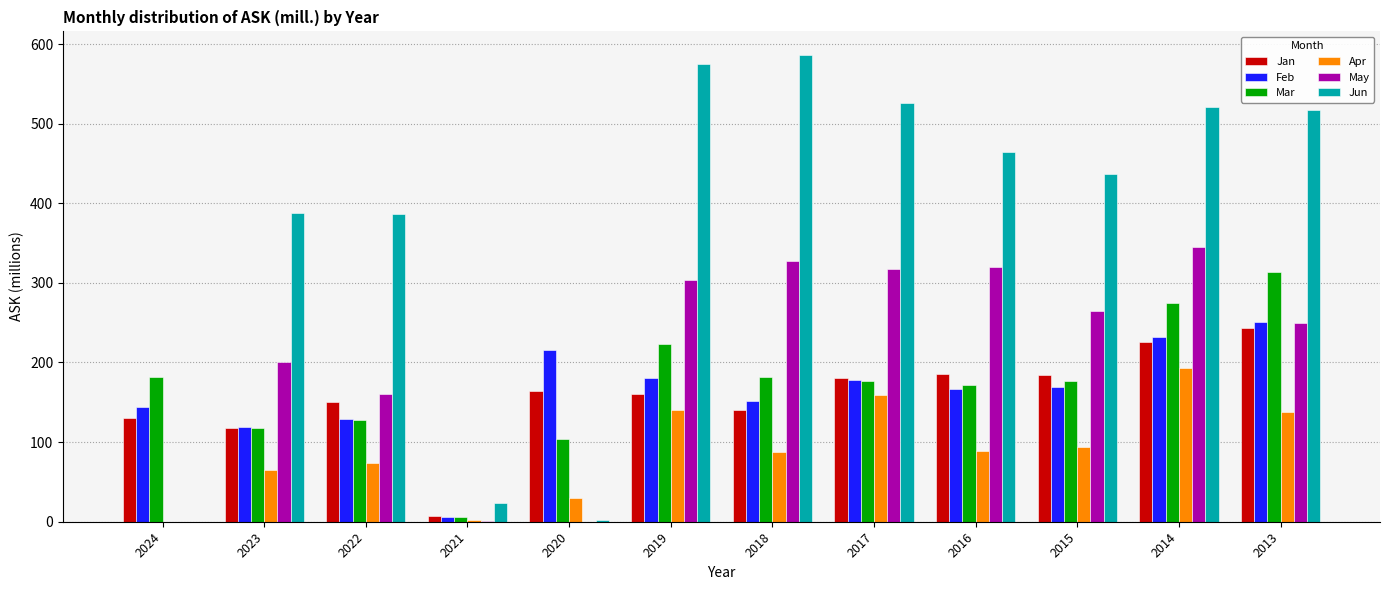

Count the number of data series in this chart.

6